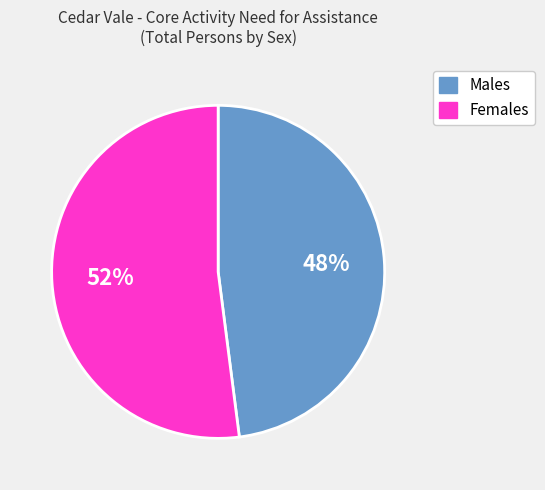

Rank the categories by value from highest to lowest.

Females, Males